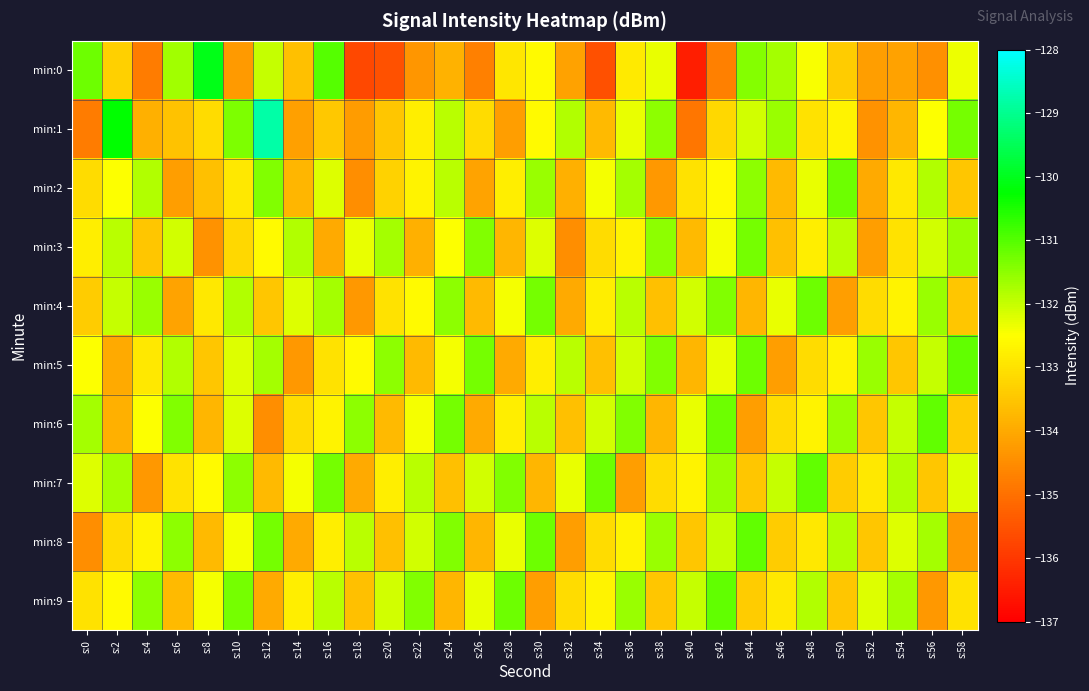

At which category does the chart reach its peak across all series?

s:12